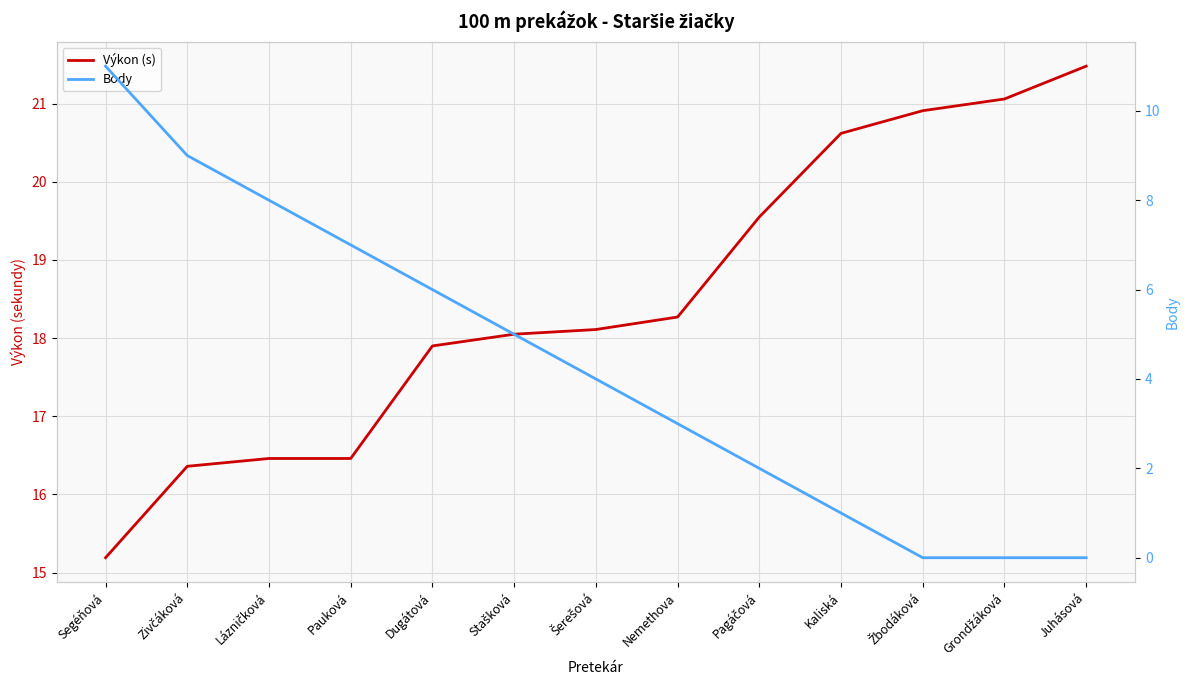

At which category is the sum across all series the highest?

Segéňová